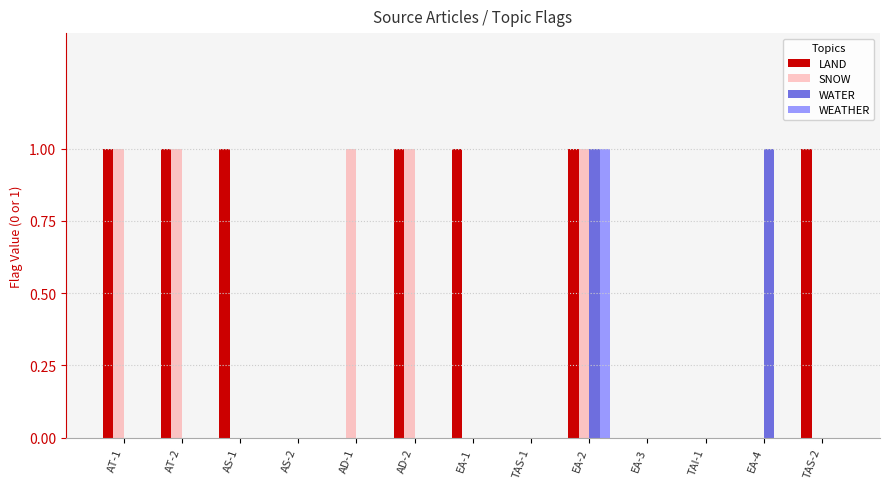

The WEATHER series shows 0 at AD-2. True or false?

True